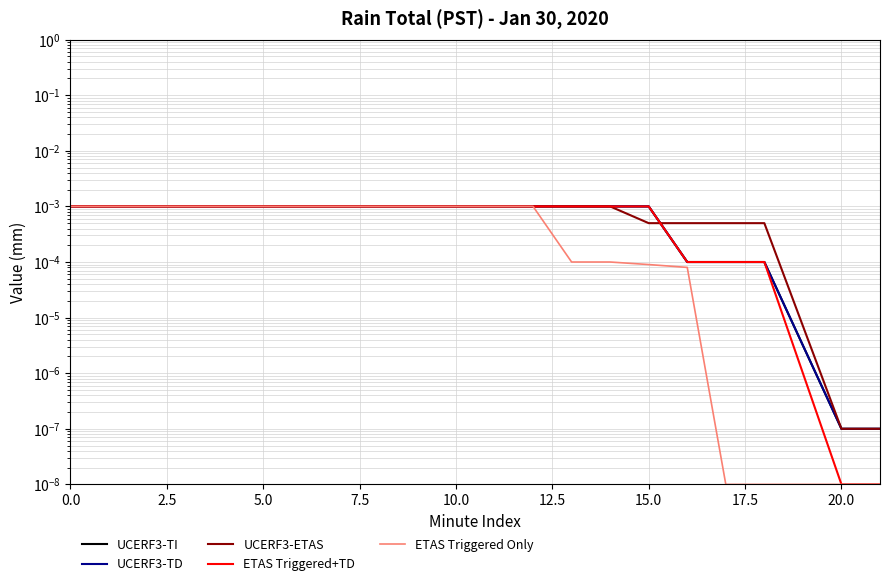

What are all the series names shown in the legend?

UCERF3-TI, UCERF3-TD, UCERF3-ETAS, ETAS Triggered+TD, ETAS Triggered Only